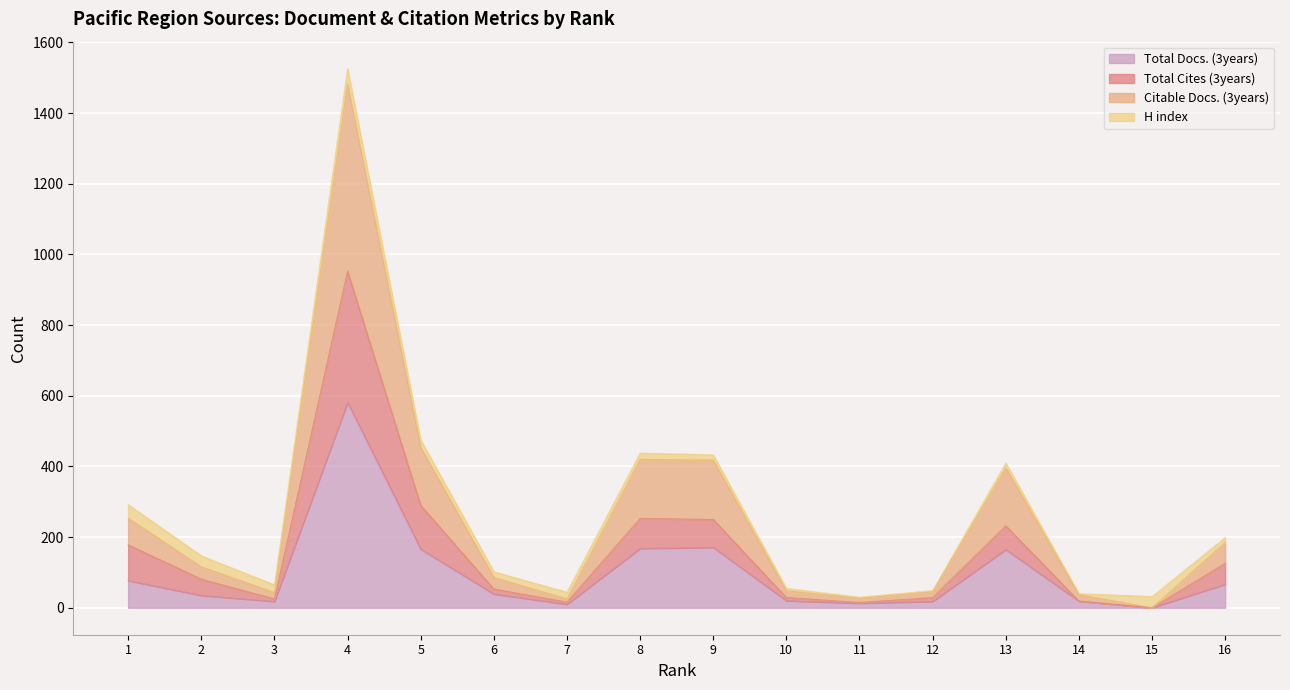

What are all the series names shown in the legend?

Total Docs. (3years), Total Cites (3years), Citable Docs. (3years), H index